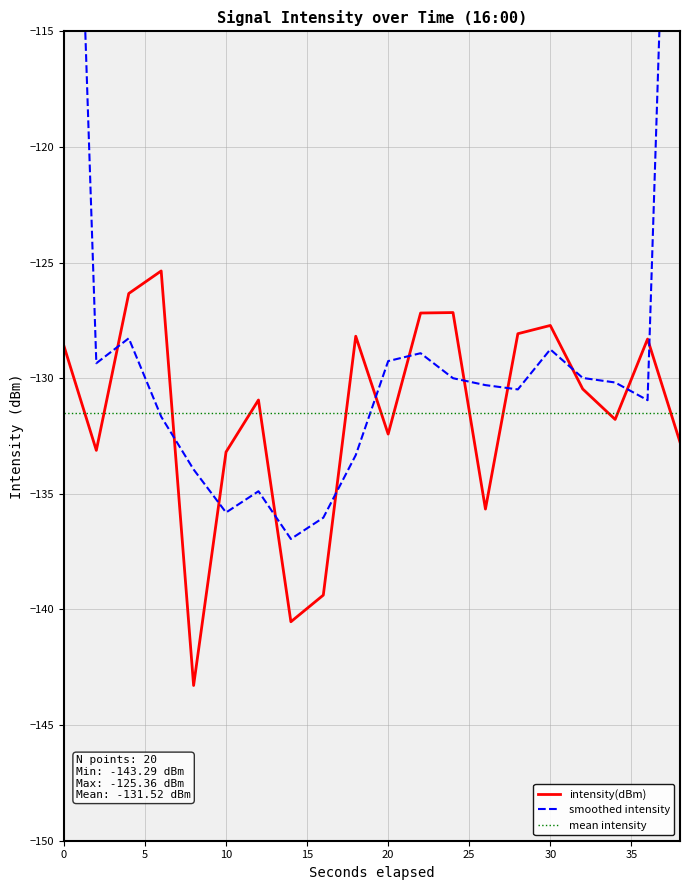

True or false: intensity(dBm) has a value of -128.6 at 0.

True